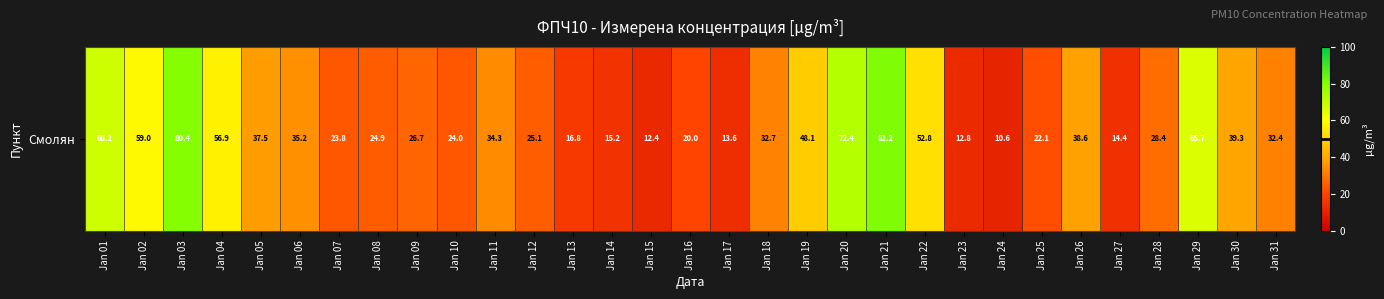

What is the minimum value shown in the chart?

10.6